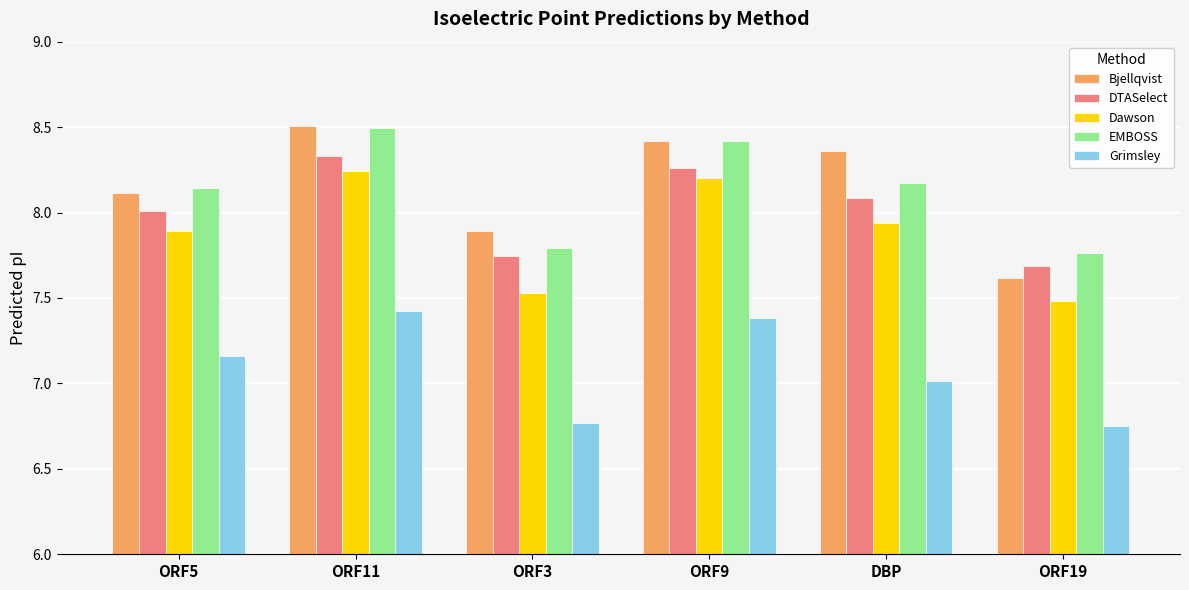

What is the difference between the Grimsley values at ORF3 and ORF9?

0.6